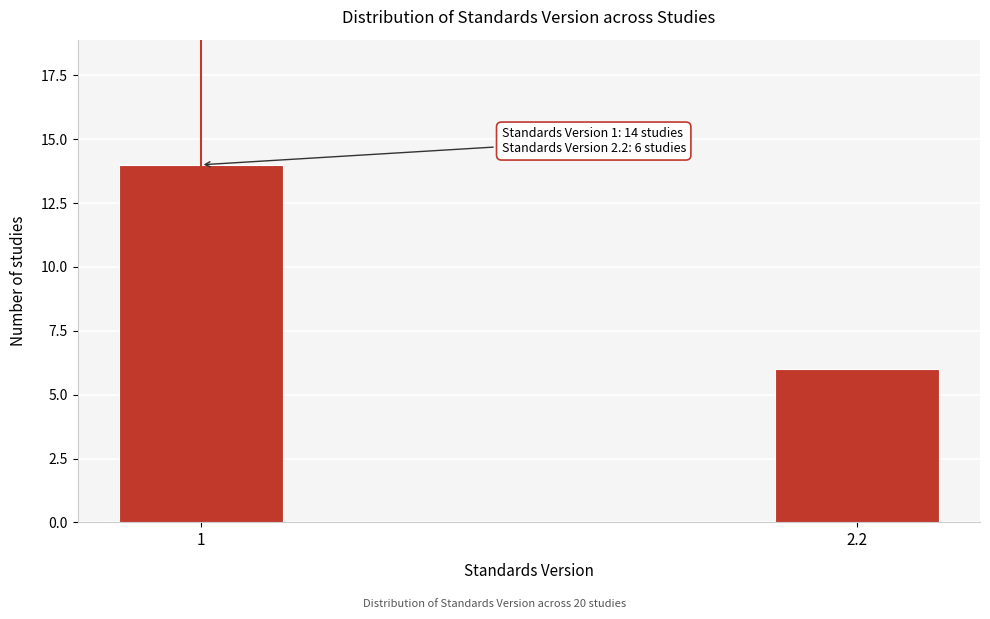

Reading right to left, what are all the values shown in this chart?

6	14